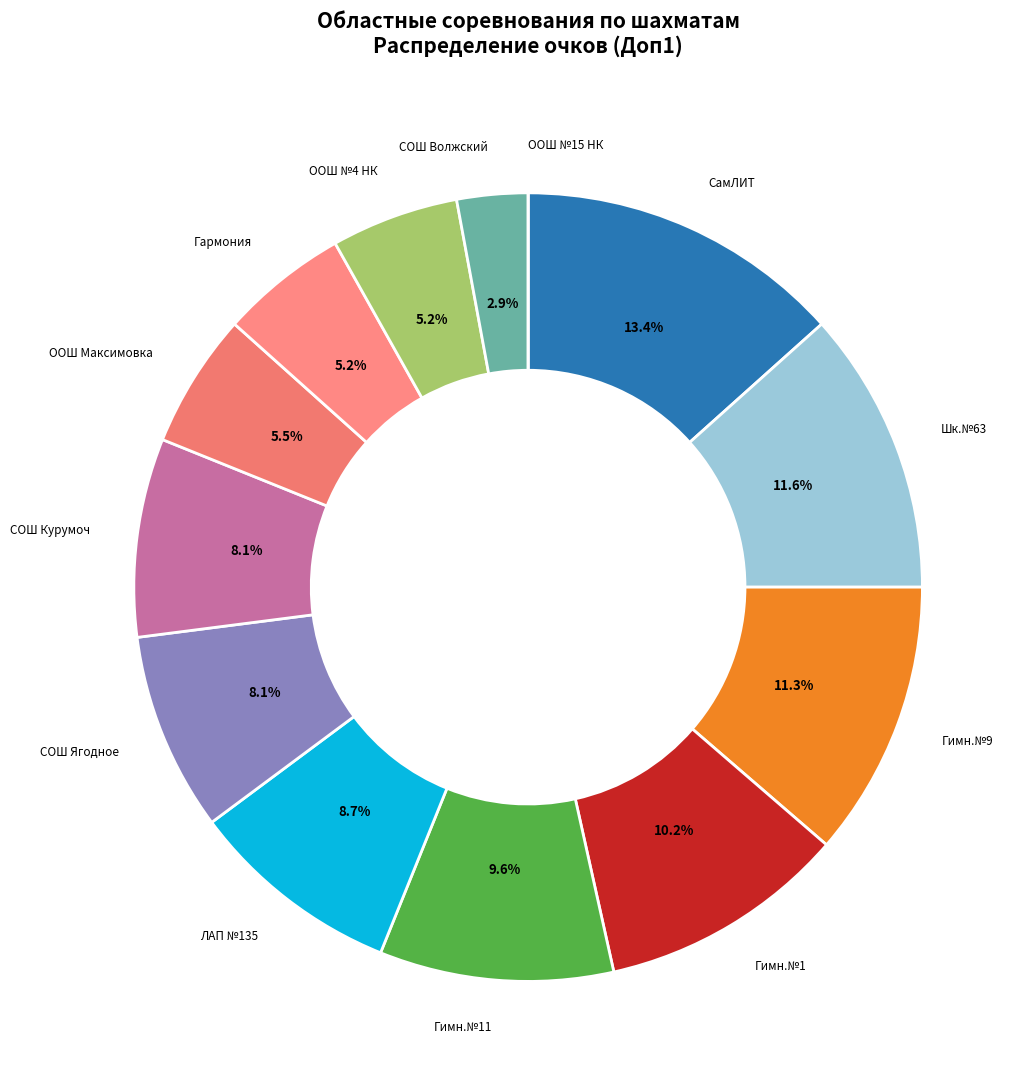

Is СамЛИТ the majority of the pie?

No